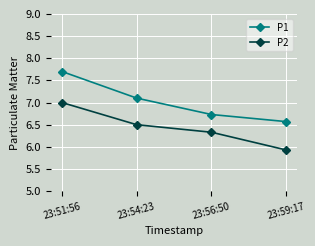

Which label corresponds to the largest value in the chart?

23:51:56